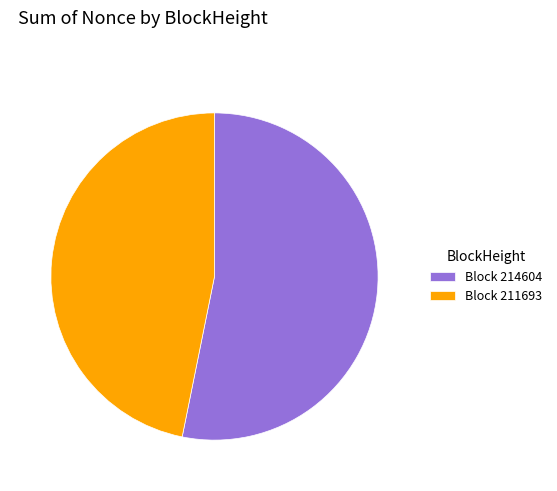

True or false: Block 214604 accounts for 61% of the total.

False